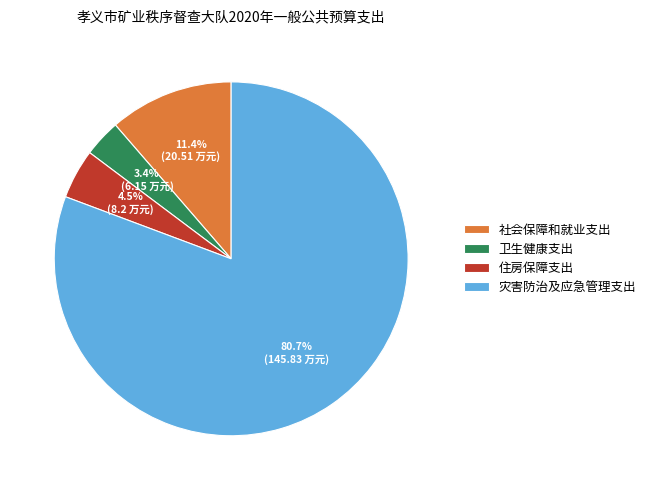

Rank the categories by value from lowest to highest.

卫生健康支出, 住房保障支出, 社会保障和就业支出, 灾害防治及应急管理支出